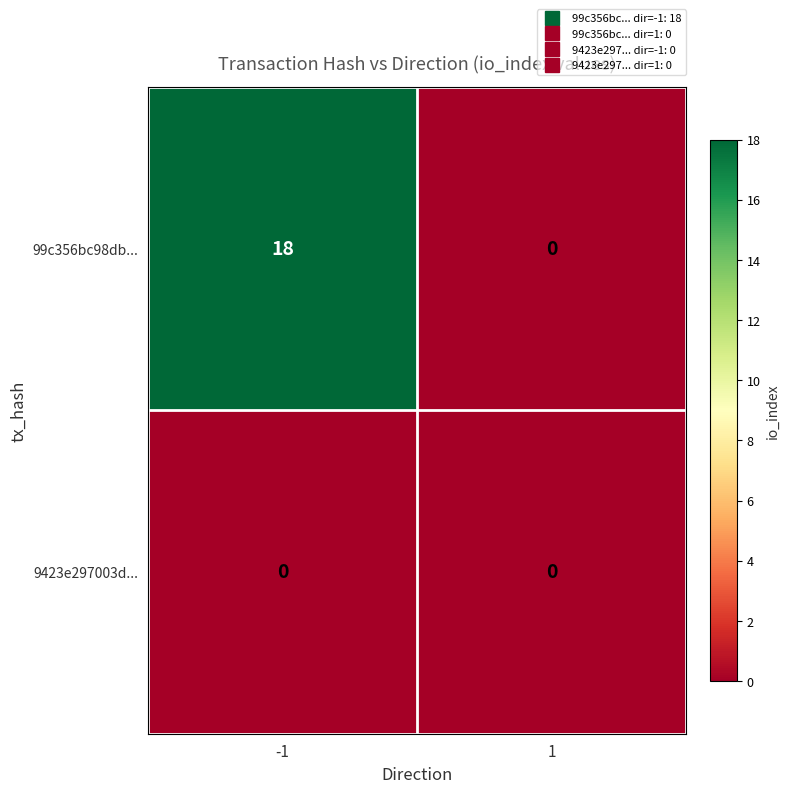

The value of 99c356bc98db... at 1 is 0. True or false?

True